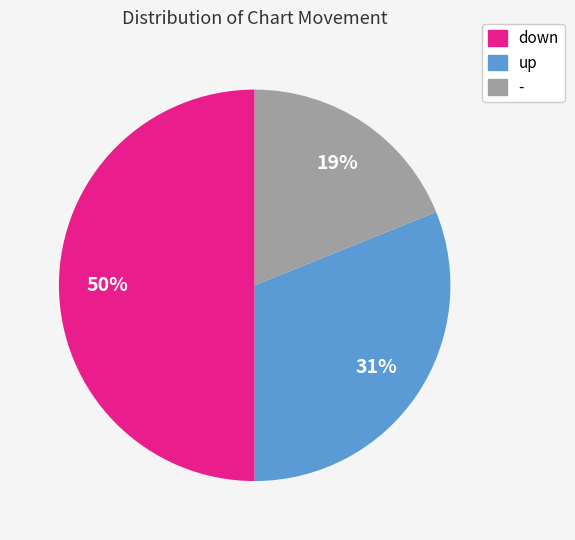

To the nearest percent, what portion does down represent?

50%